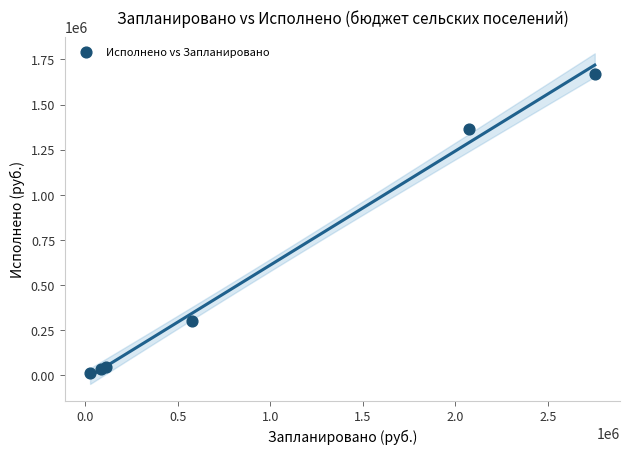

What Y value in the scatter plot is closest to 840965?

1364280.1